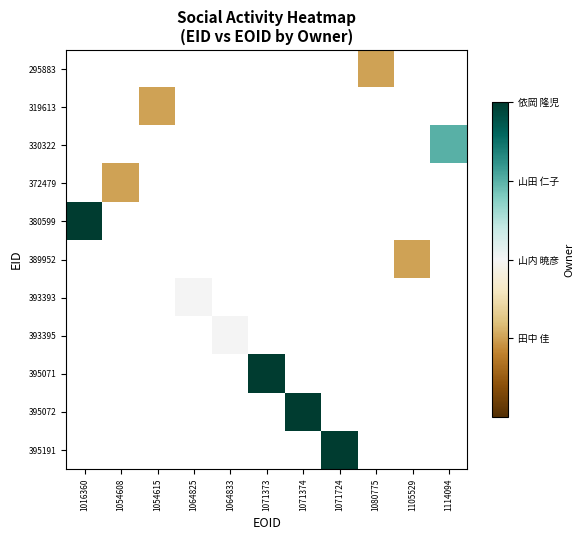

Is the value of 380599 at 1105529 greater than the value of 389952 at 1064833?

No